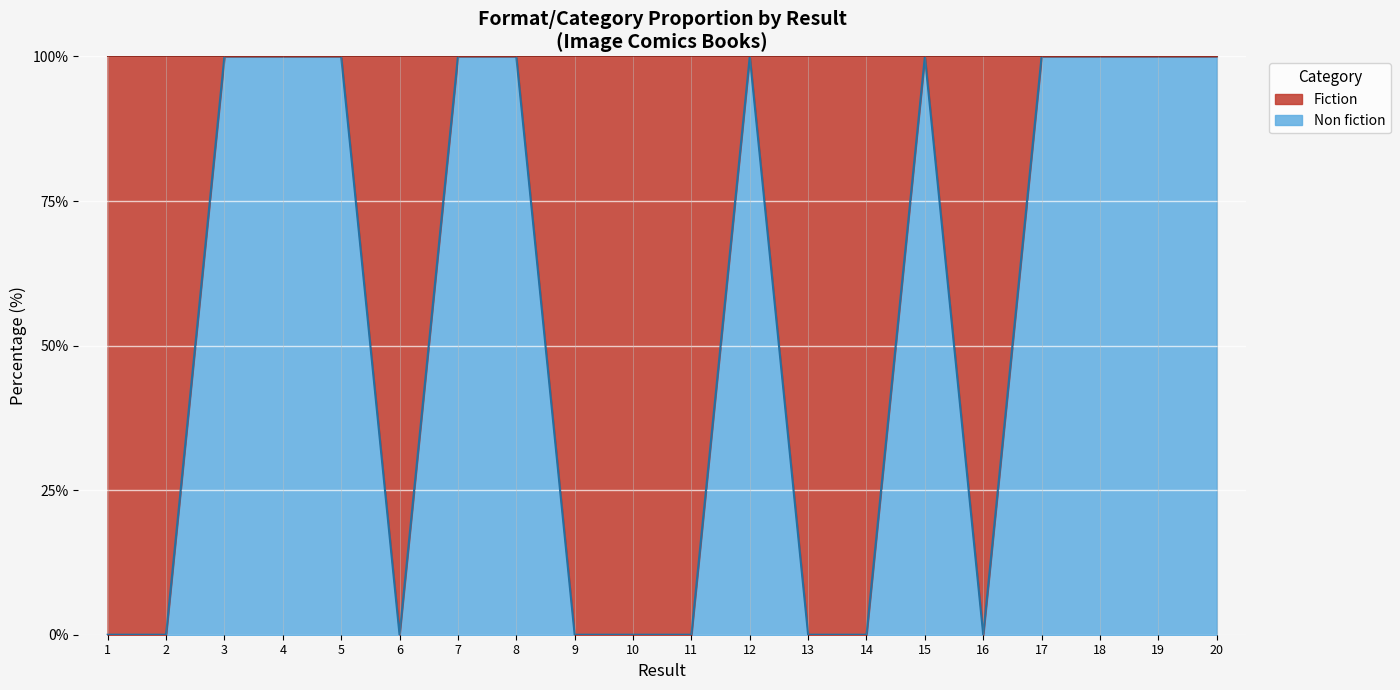

What is the difference between the second highest and minimum values?

100